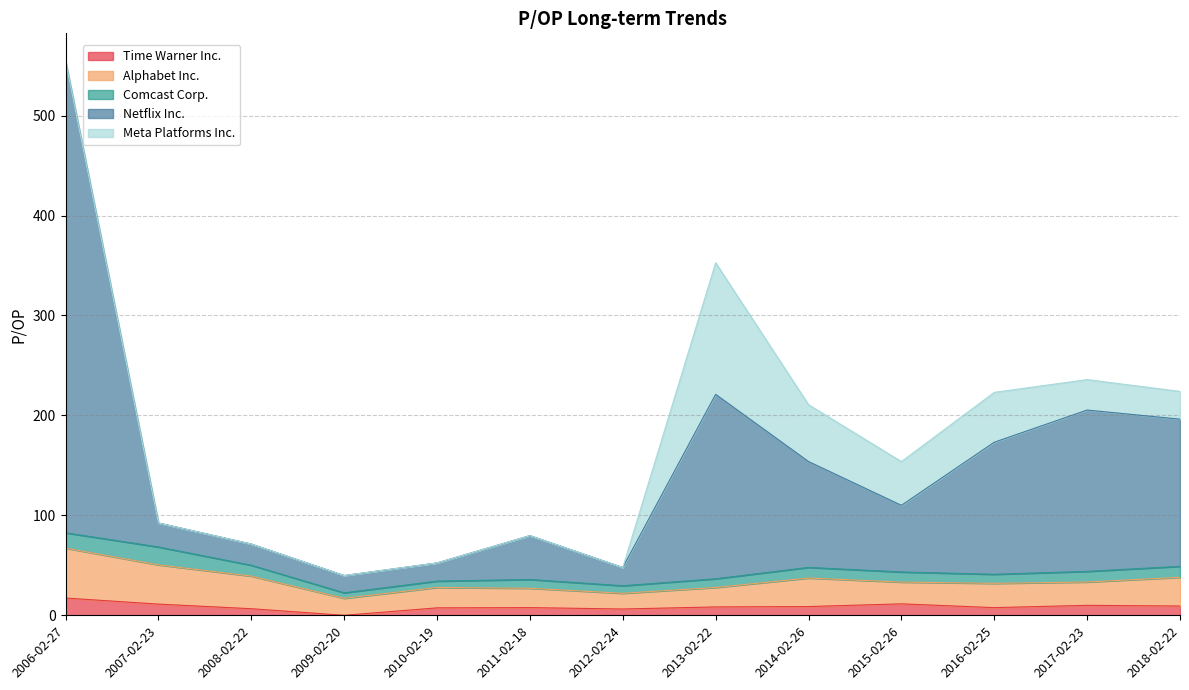

What is the difference between the Time Warner Inc. values at 2012-02-24 and 2014-02-26?

2.4